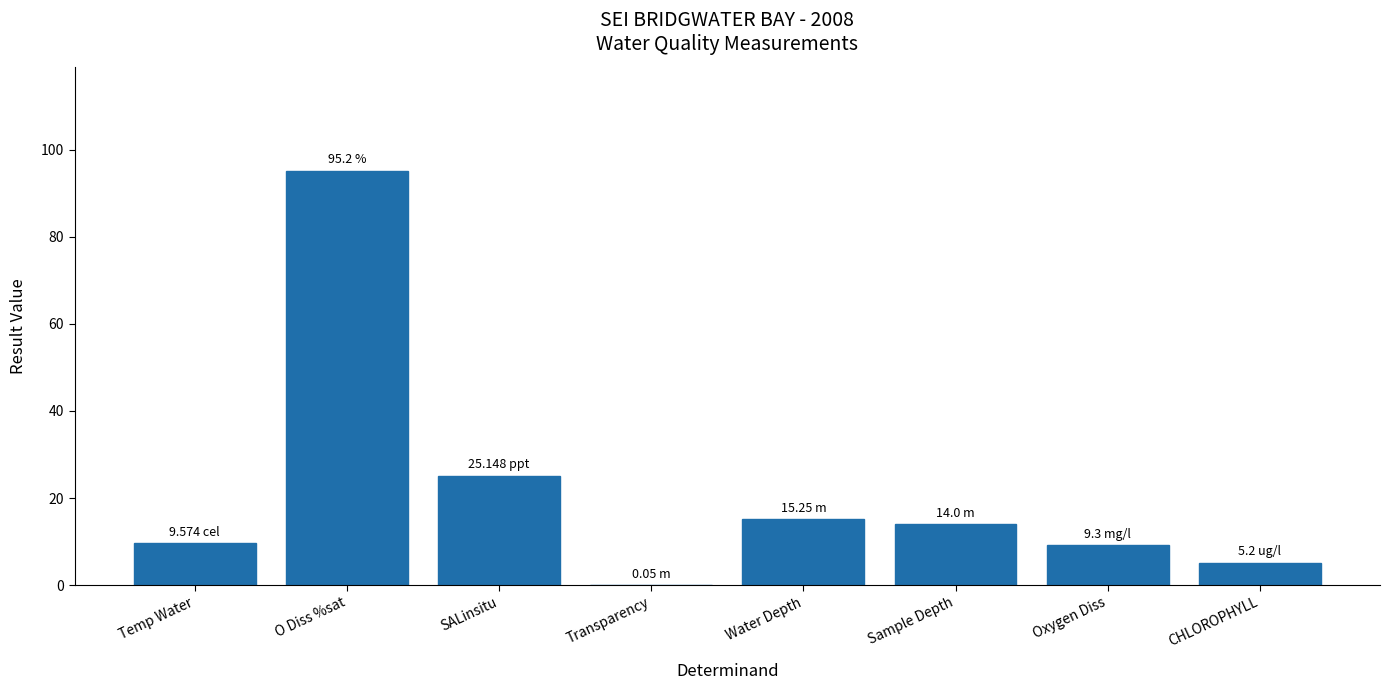

Which label corresponds to the largest value in the chart?

O Diss %sat